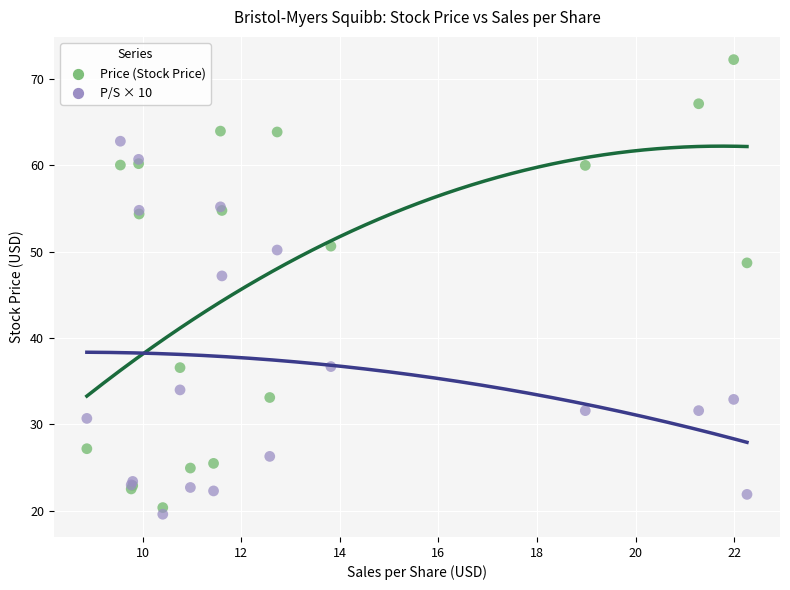

In the Price (Stock Price) series, what Y value is closest to 46?

48.7